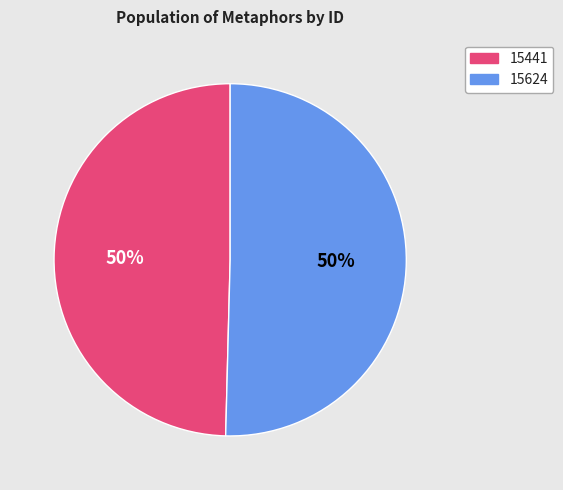

Count the number of slices in the pie.

2